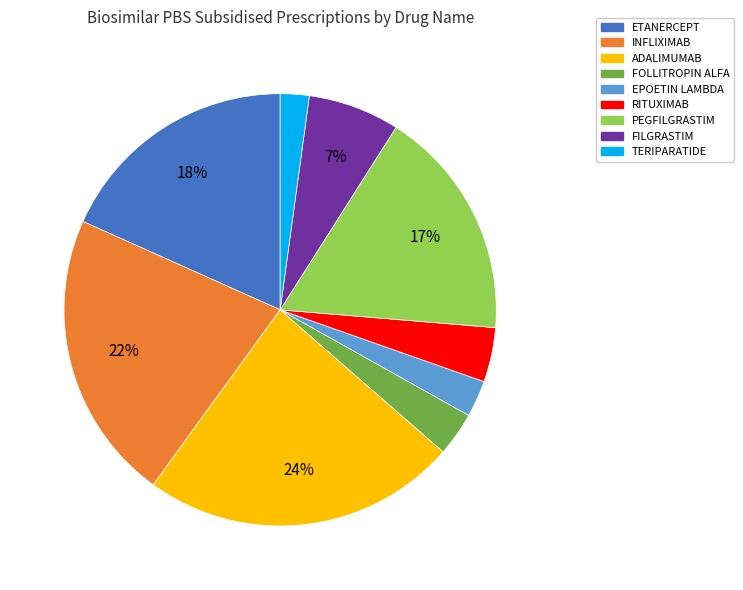

To the nearest percent, what portion does FOLLITROPIN ALFA represent?

3%